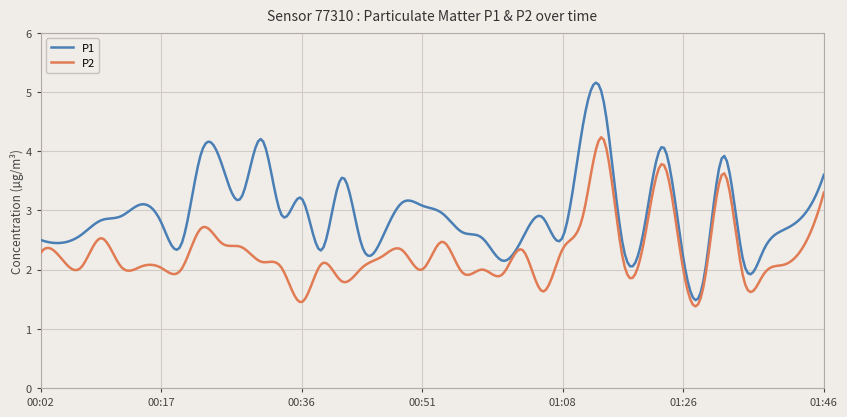

Rank the series by their maximum value, from highest to lowest.

P1, P2